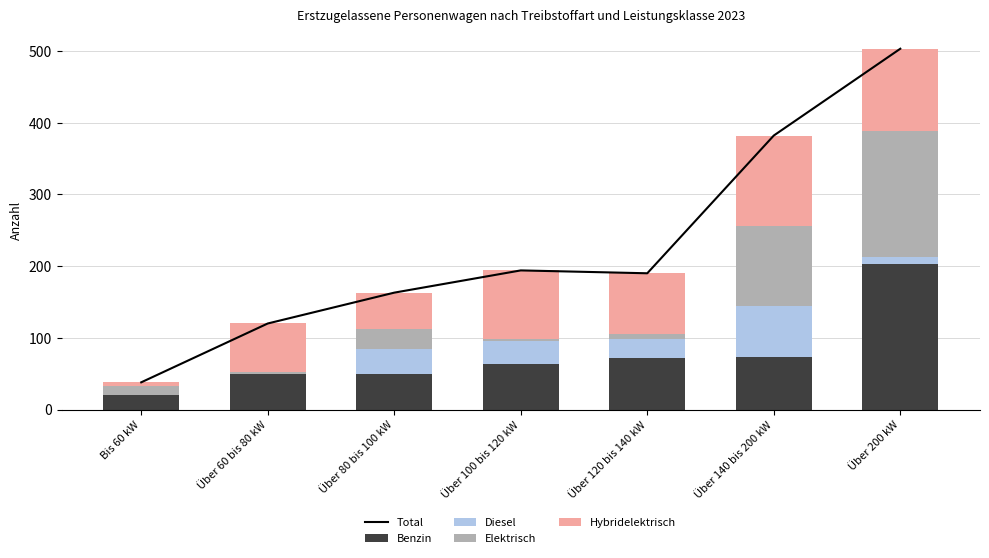

Reading right to left, transcribe all the data shown in this chart.

Total: Über 200 kW=503	Über 140 bis 200 kW=382	Über 120 bis 140 kW=190	Über 100 bis 120 kW=194	Über 80 bis 100 kW=163	Über 60 bis 80 kW=120	Bis 60 kW=38
Benzin: Über 200 kW=203	Über 140 bis 200 kW=73	Über 120 bis 140 kW=72	Über 100 bis 120 kW=63	Über 80 bis 100 kW=50	Über 60 bis 80 kW=49	Bis 60 kW=21
Diesel: Über 200 kW=10	Über 140 bis 200 kW=71	Über 120 bis 140 kW=27	Über 100 bis 120 kW=32	Über 80 bis 100 kW=35	Über 60 bis 80 kW=1	Bis 60 kW=0
Elektrisch: Über 200 kW=176	Über 140 bis 200 kW=112	Über 120 bis 140 kW=6	Über 100 bis 120 kW=3	Über 80 bis 100 kW=27	Über 60 bis 80 kW=2	Bis 60 kW=12
Hybridelektrisch: Über 200 kW=114	Über 140 bis 200 kW=126	Über 120 bis 140 kW=85	Über 100 bis 120 kW=96	Über 80 bis 100 kW=51	Über 60 bis 80 kW=68	Bis 60 kW=5